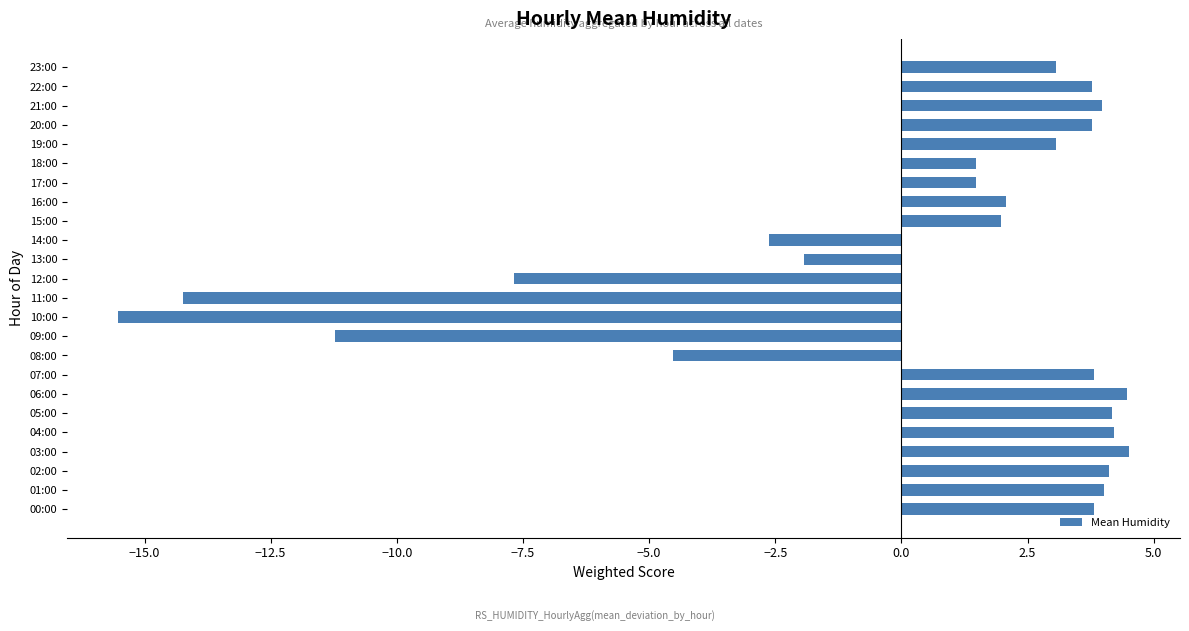

What is the difference between the values at 13:00 and 19:00?

5.0